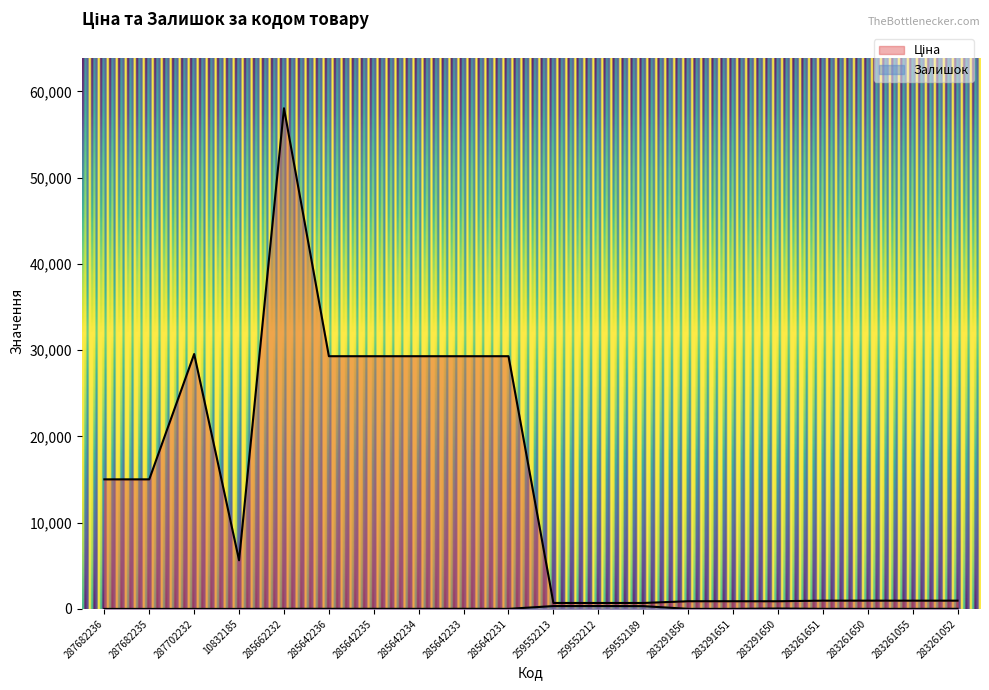

True or false: Ціна and Залишок cross at least once.

False